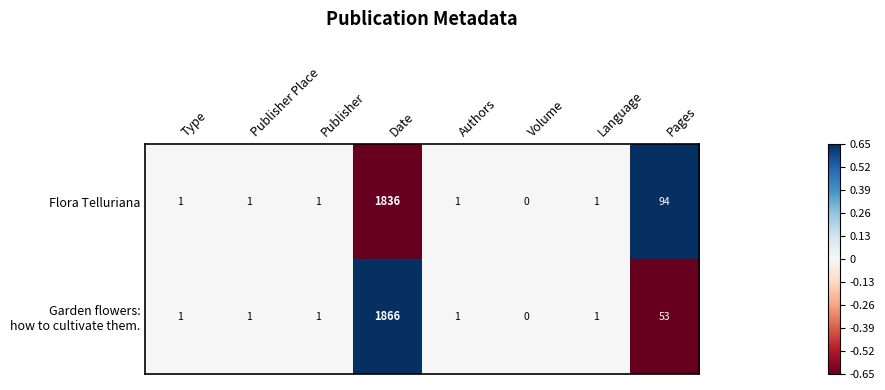

What is the greatest value displayed?

1866